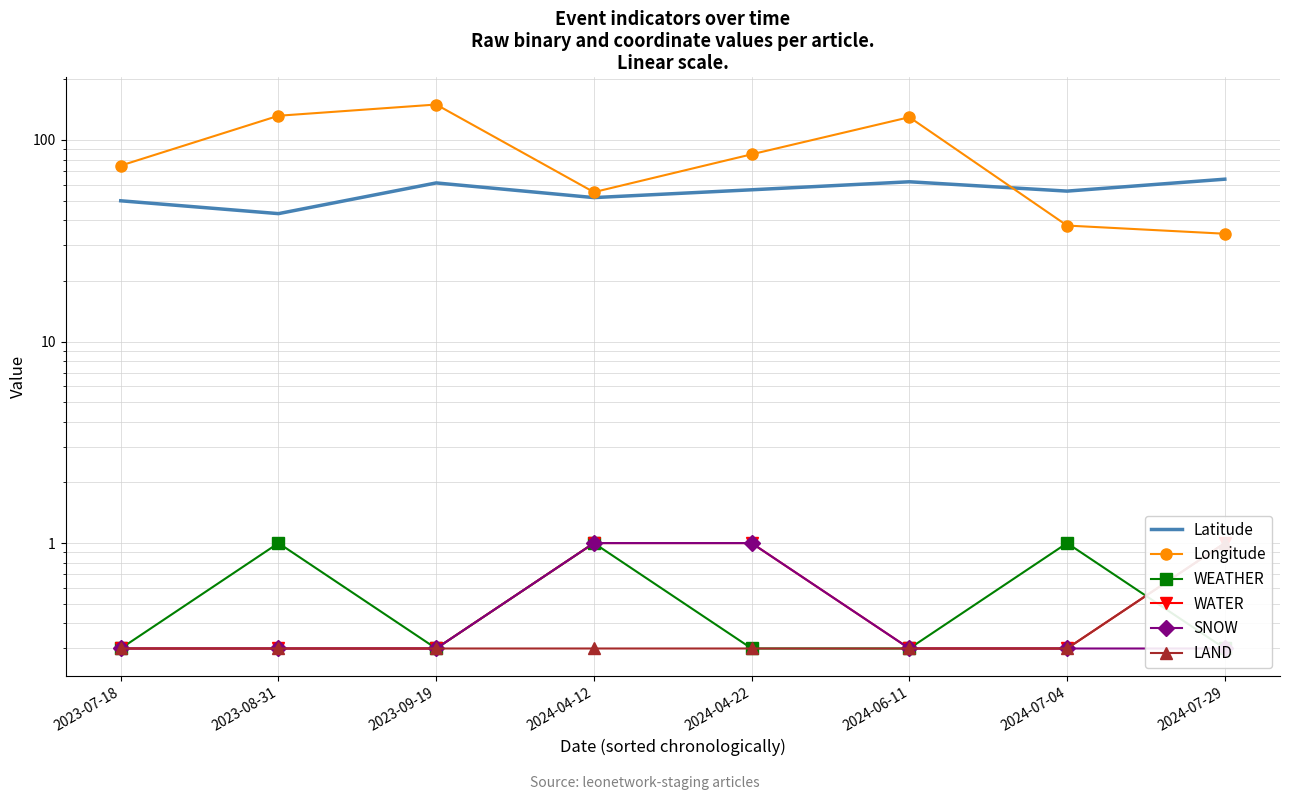

What is the label of the 7th point from the right?

2023-08-31